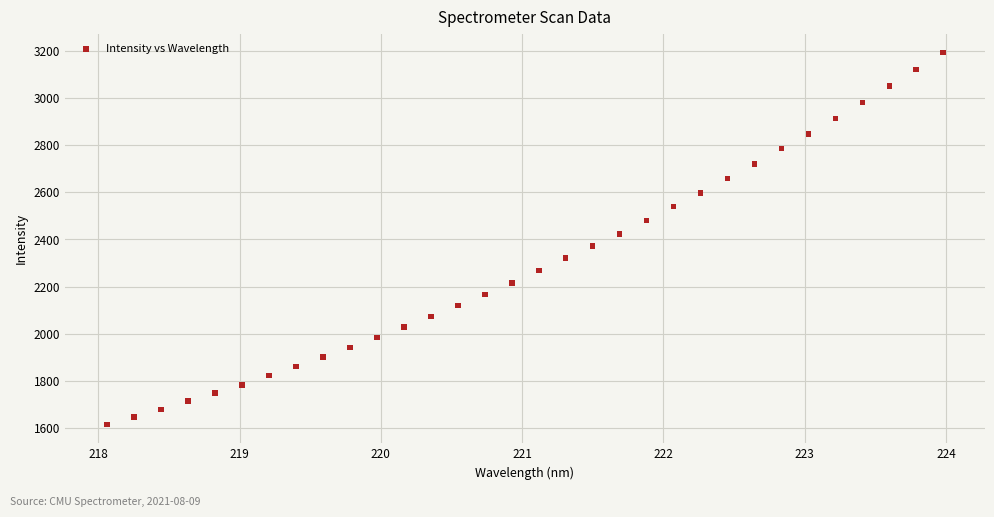

What is the range of Y values (max minus min)?

1576.9